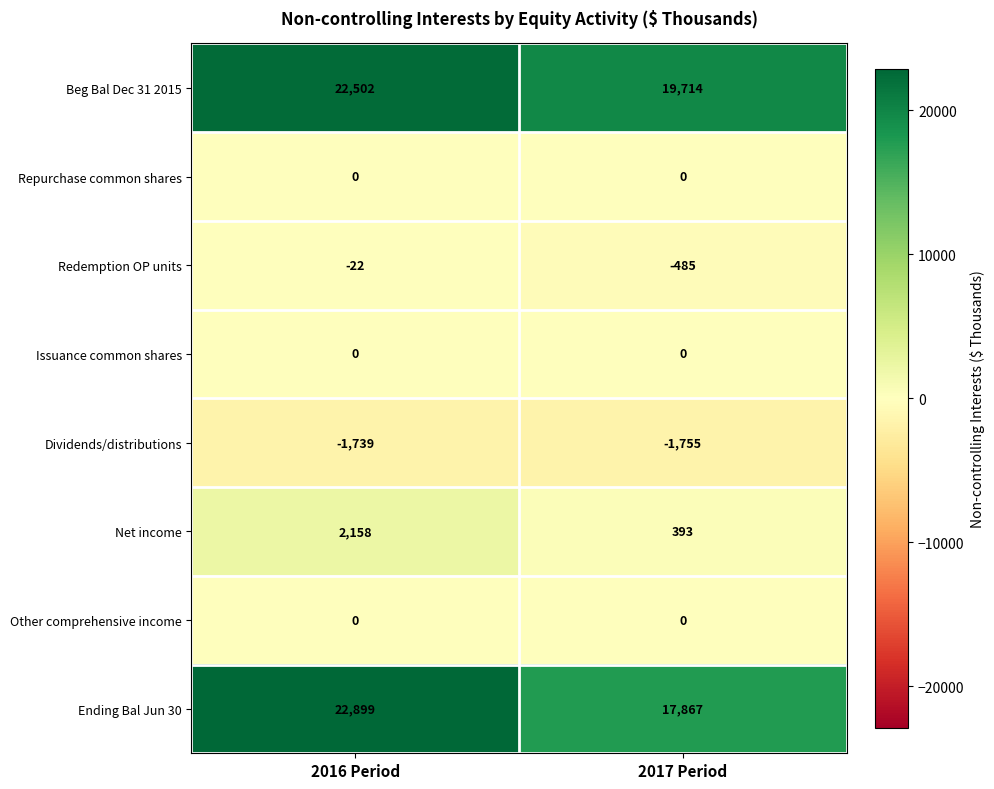

The value of Beg Bal Dec 31 2015 at 2017 Period is 19714. True or false?

True